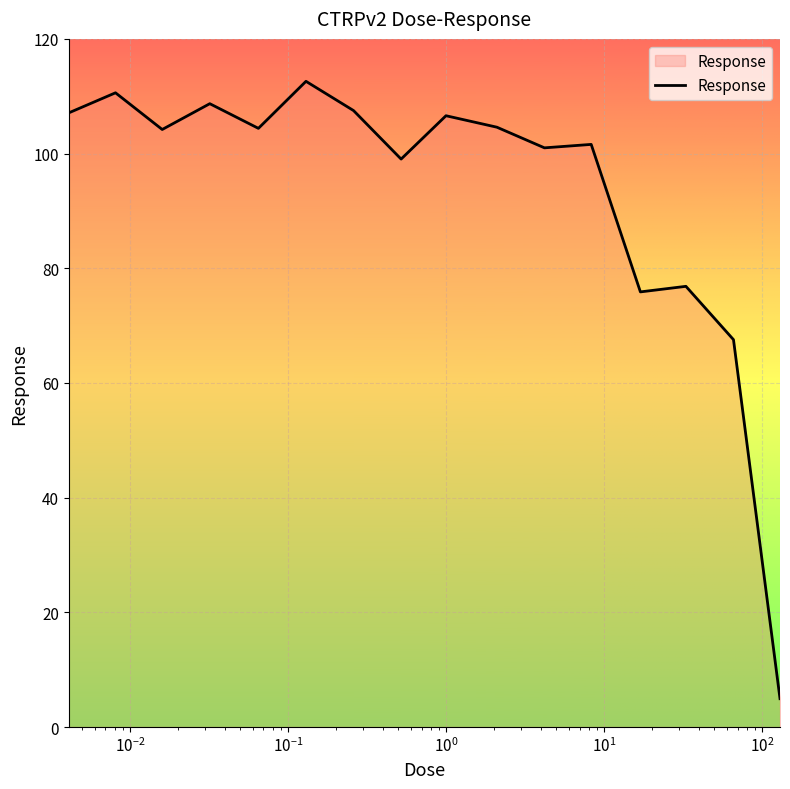

What is the maximum value shown in the chart?

112.6